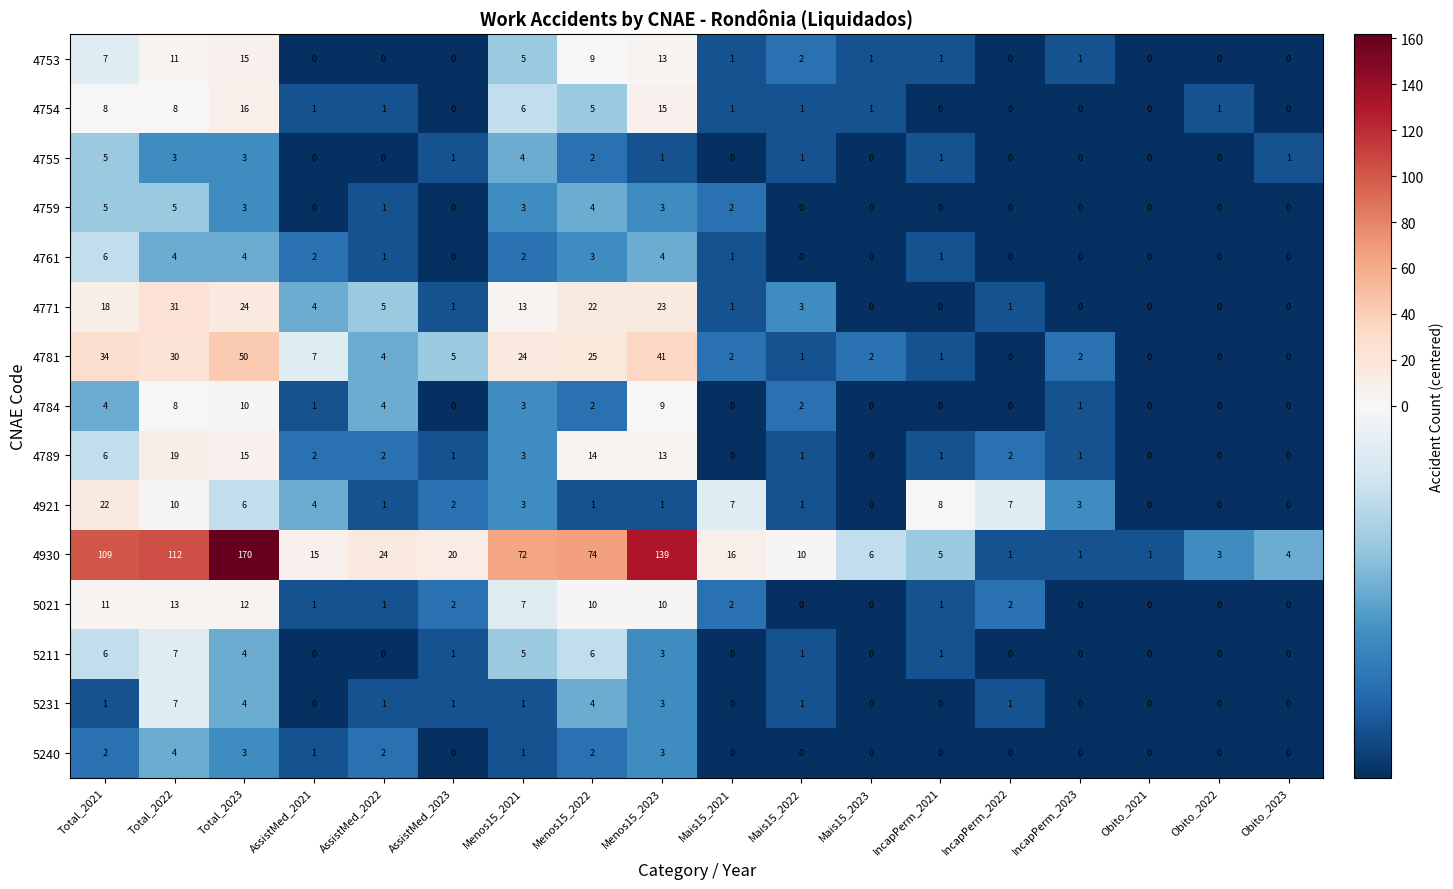

Which category has the highest value in the 4930 series?

Total_2023